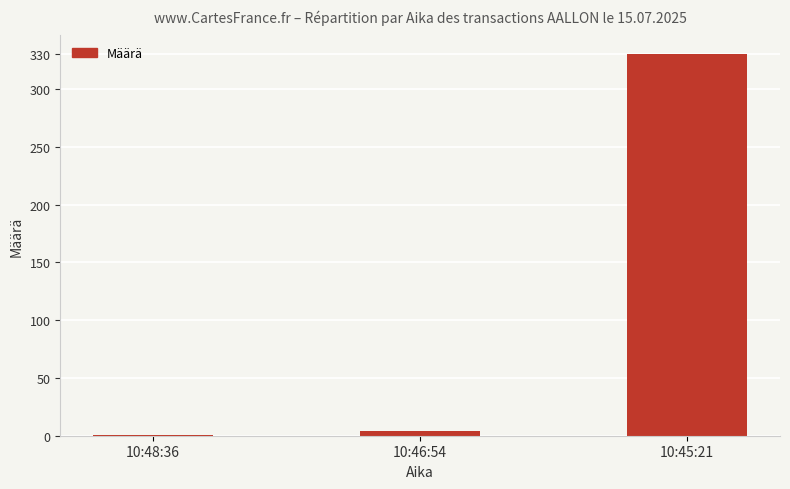

How many categories are shown in the chart?

3